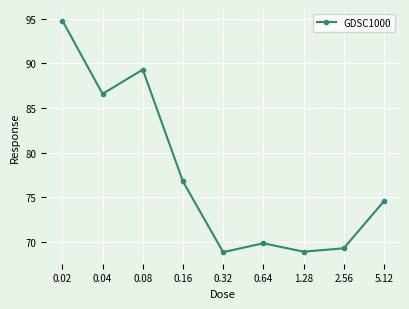

Does the chart display data point markers on the line(s)?

Yes